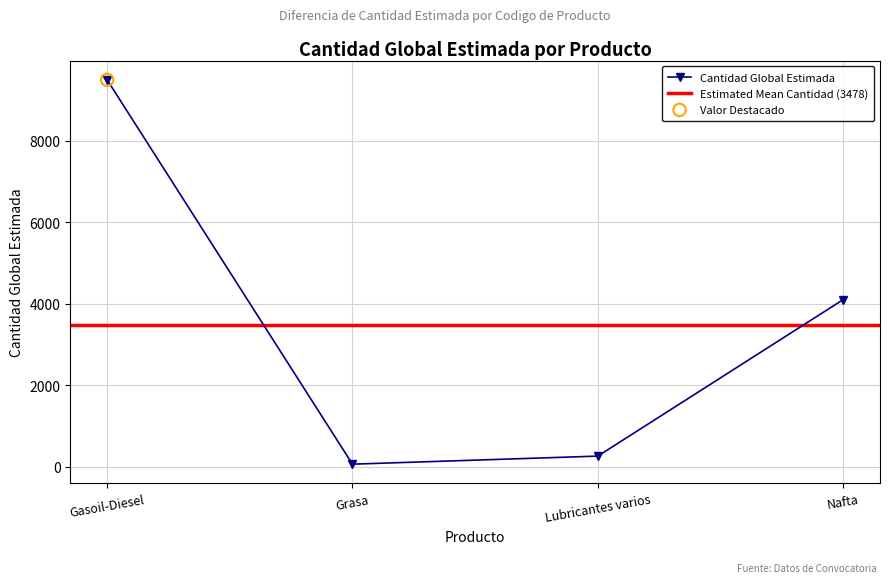

What value does the Cantidad Global Estimada series have at Lubricantes varios?

256